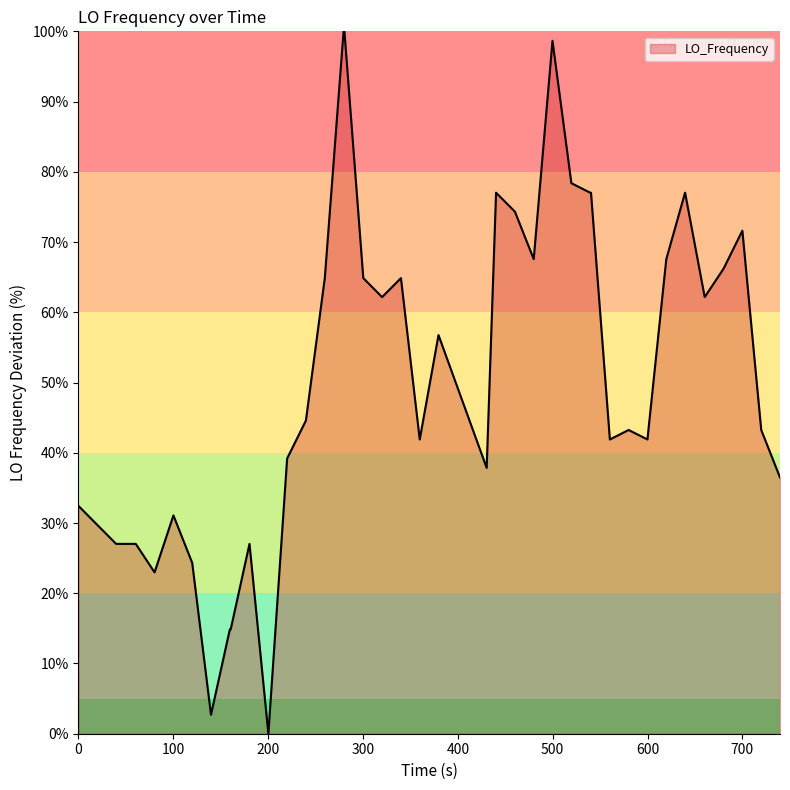

What is the maximum value shown in the chart?

100.0